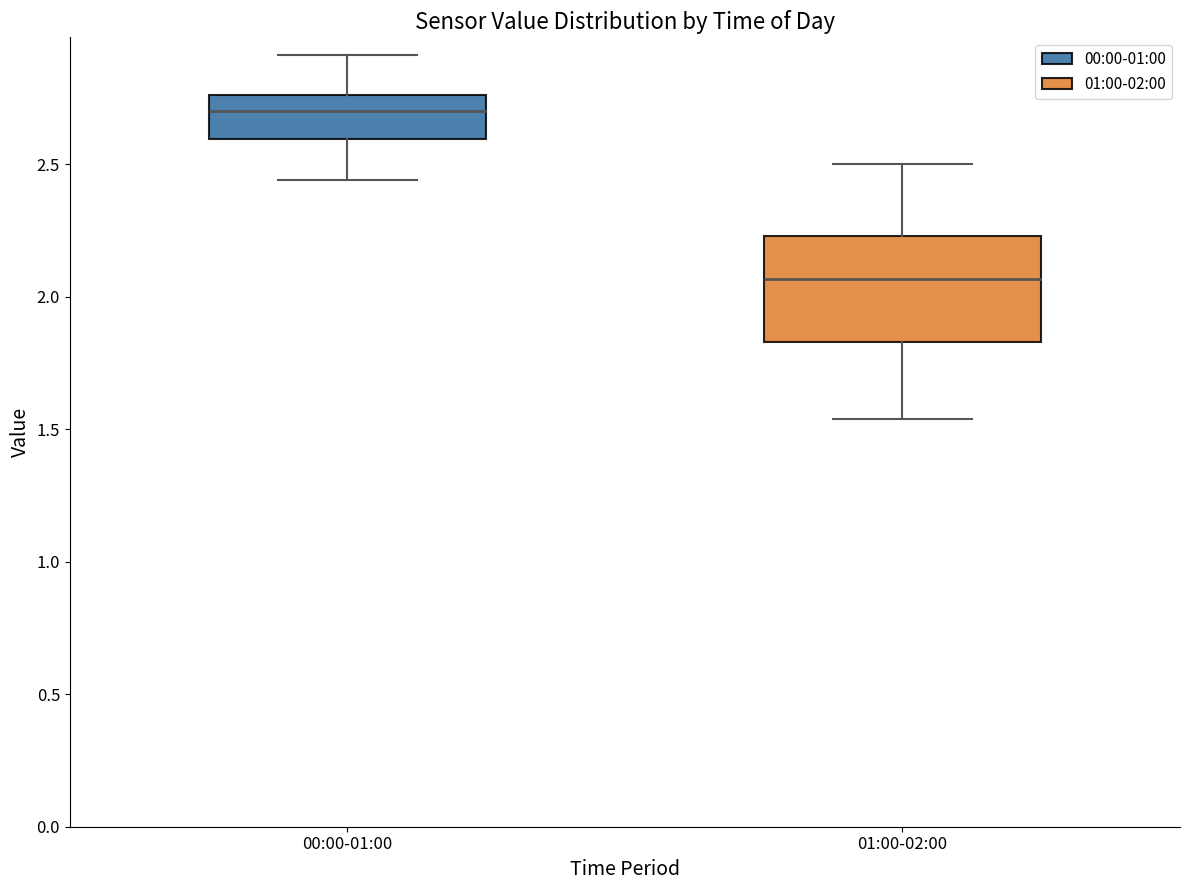

Which box is the tallest, from its lower edge to its upper edge?

01:00-02:00